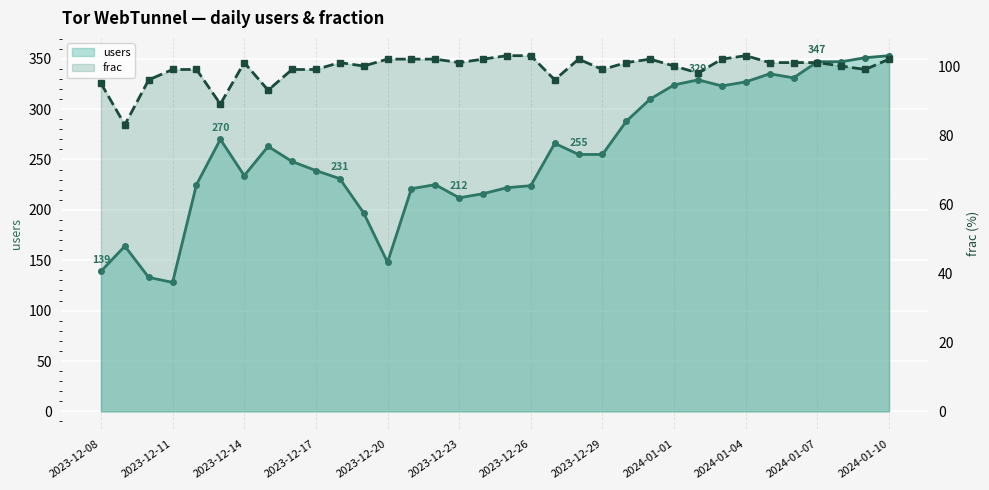

Read the frac value at 19.

96